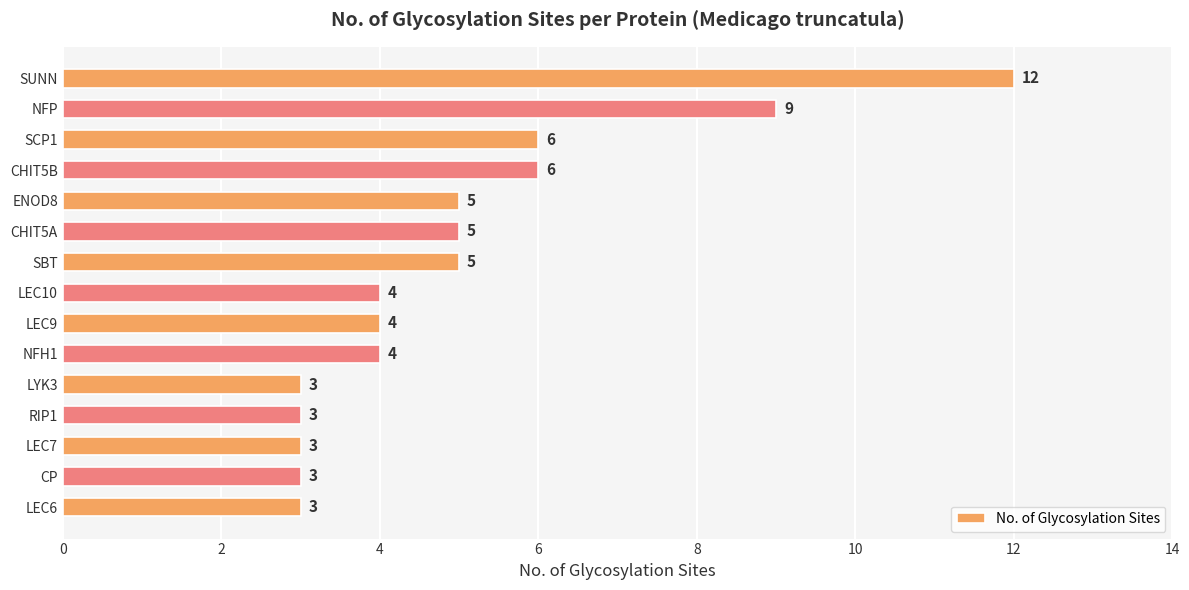

Which label corresponds to the largest value in the chart?

SUNN